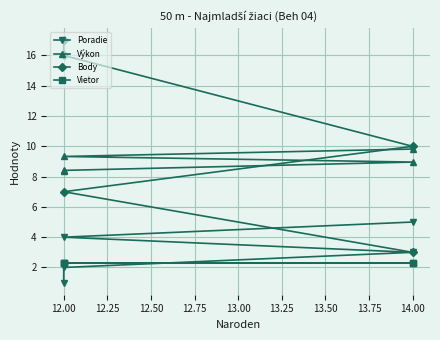

Count the number of categories in the chart.

5